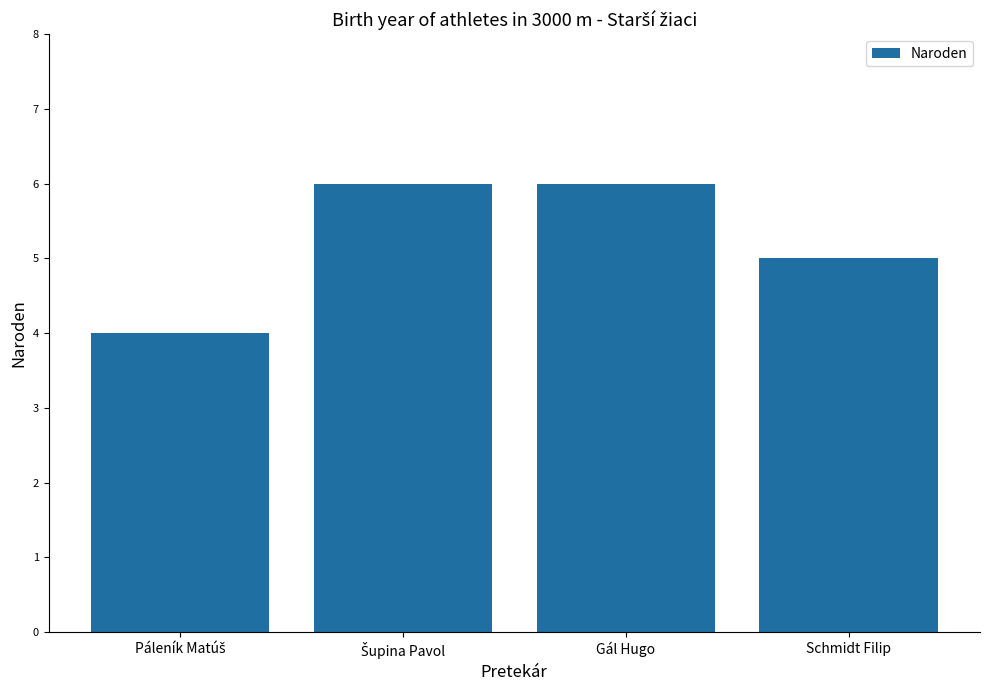

True or false: the data shows 8 at Schmidt Filip.

False